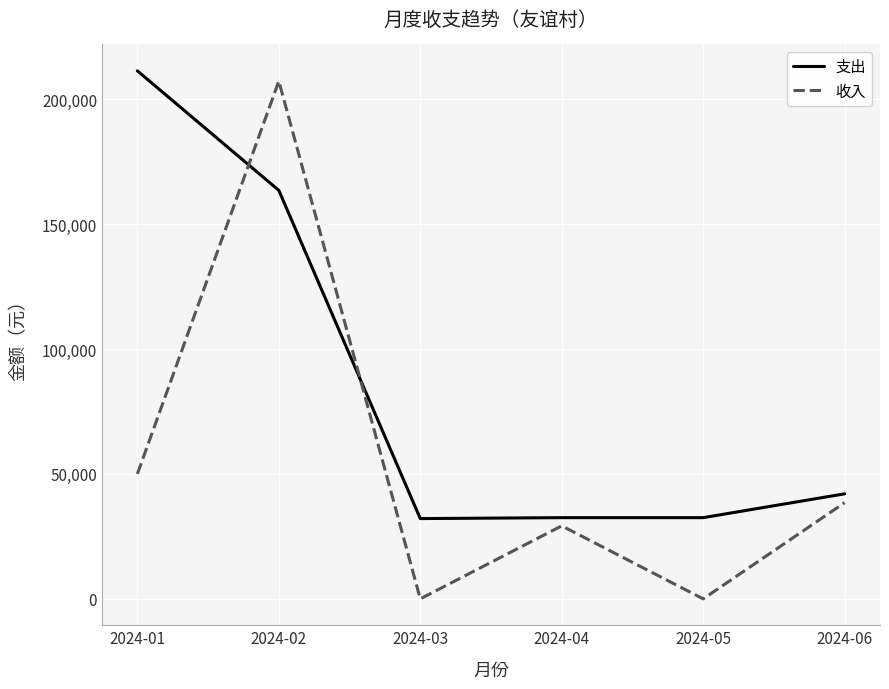

What is the difference between the highest and lowest values at 2024-01?

161335.1